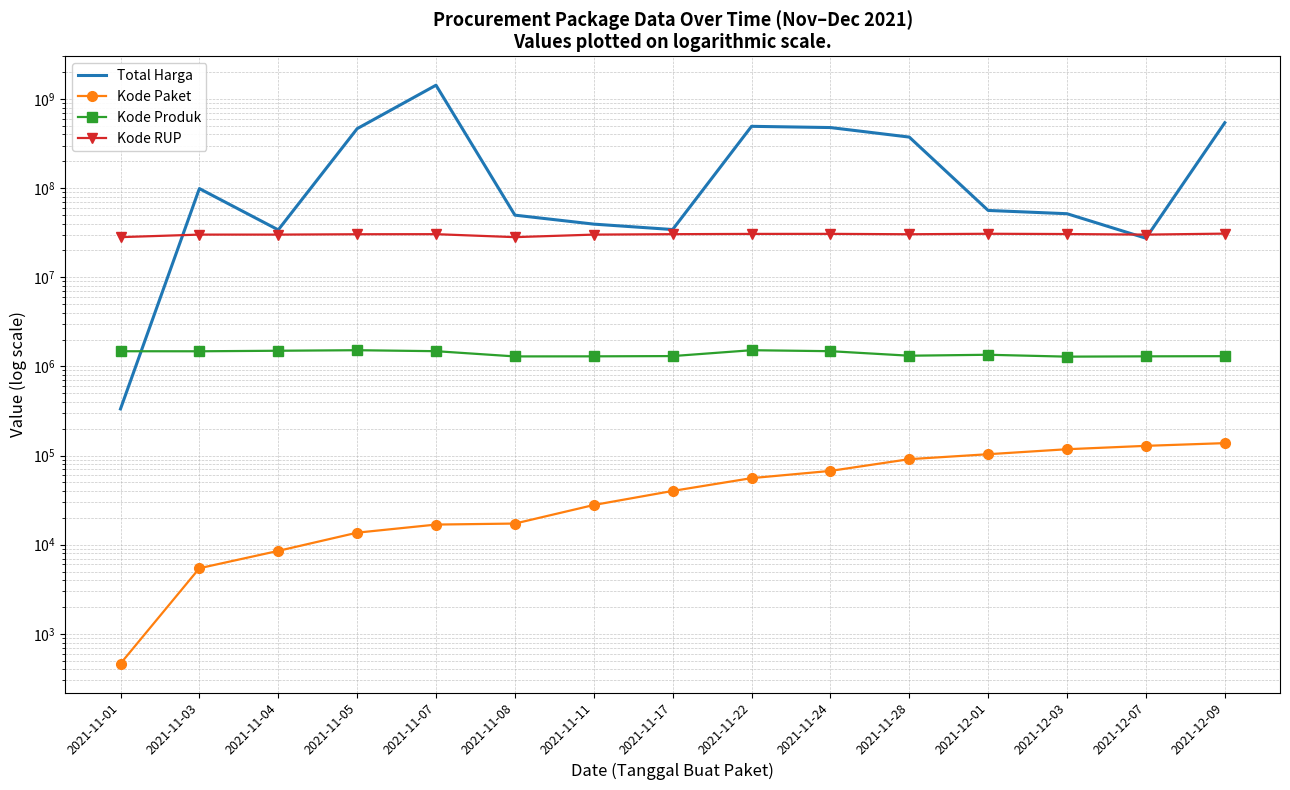

What is the difference between the maximum and second lowest values in the Kode Paket series?

132427